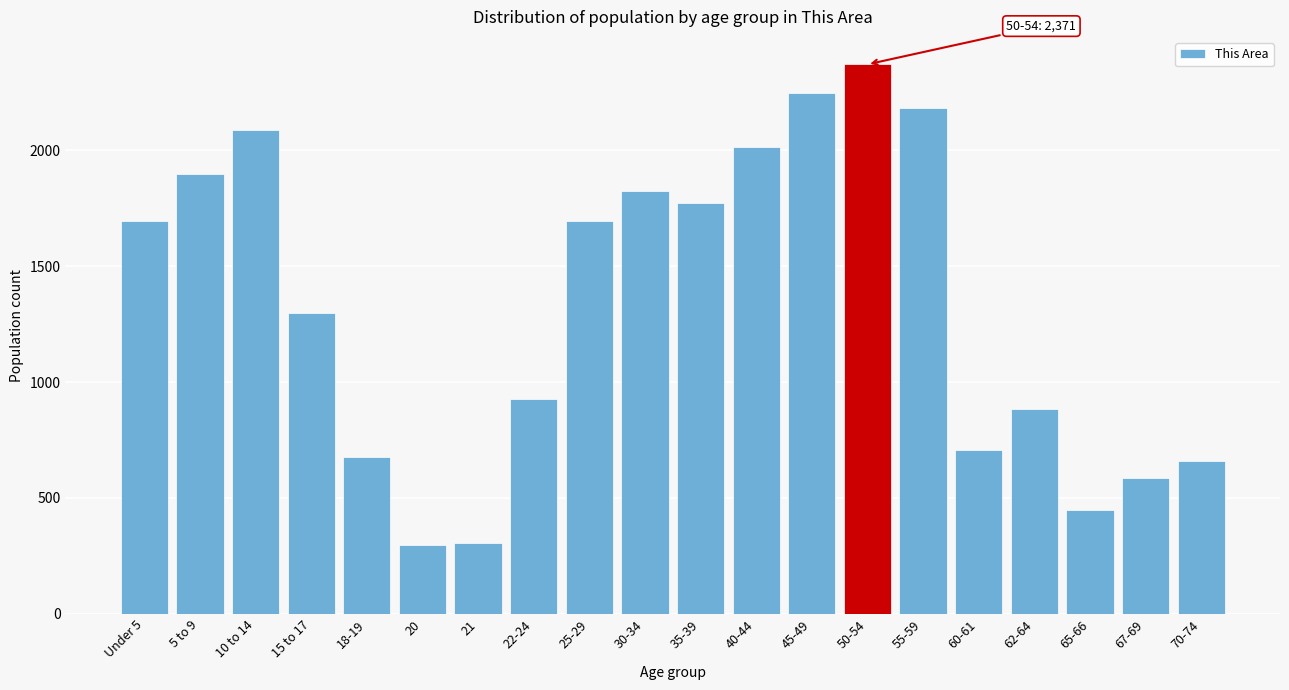

What is the ratio of the value at 62-64 to the value at 18-19?

1.3